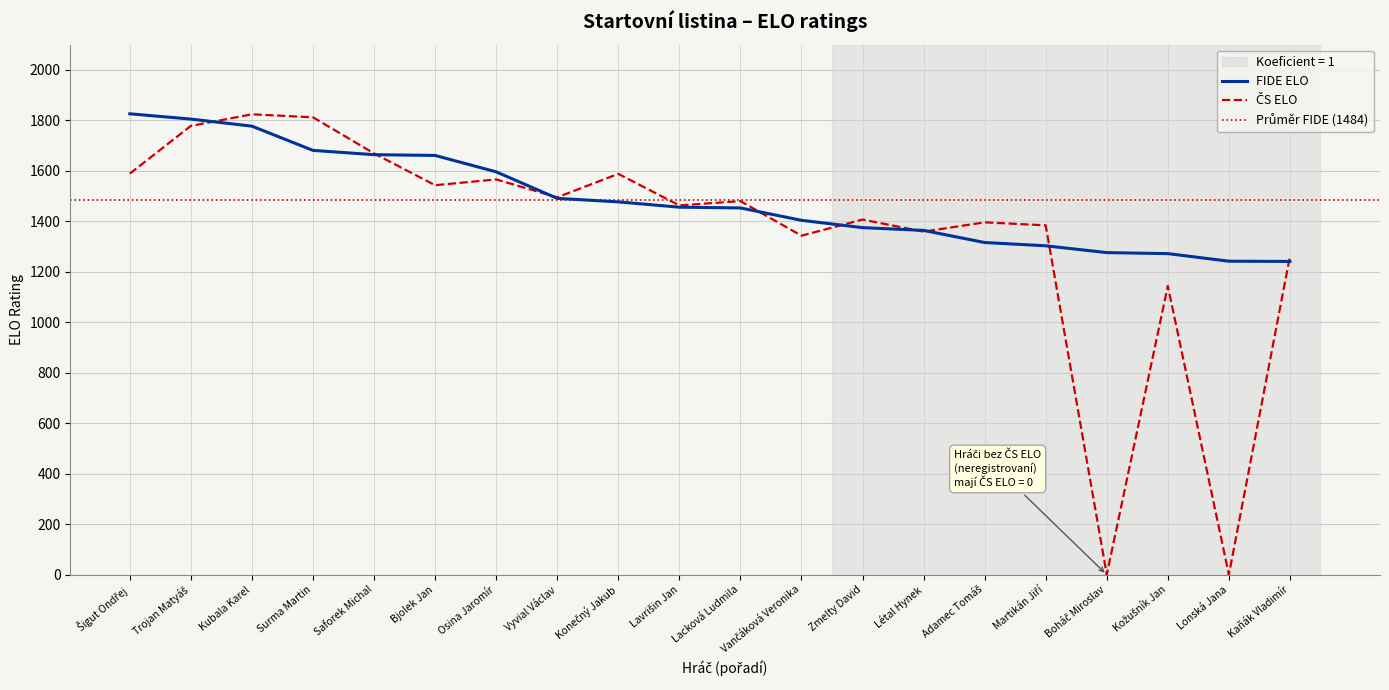

How many lines are shown in the chart?

2